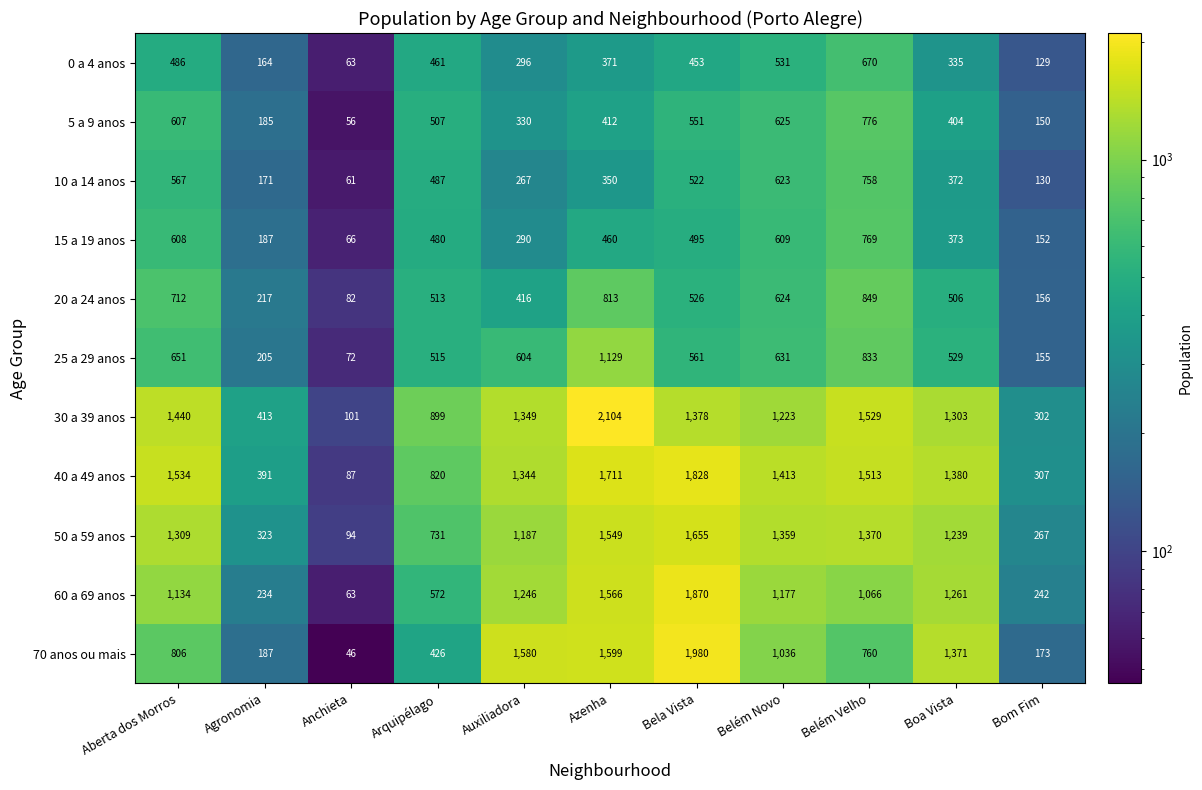

At which label does 25 a 29 anos reach its peak?

Azenha